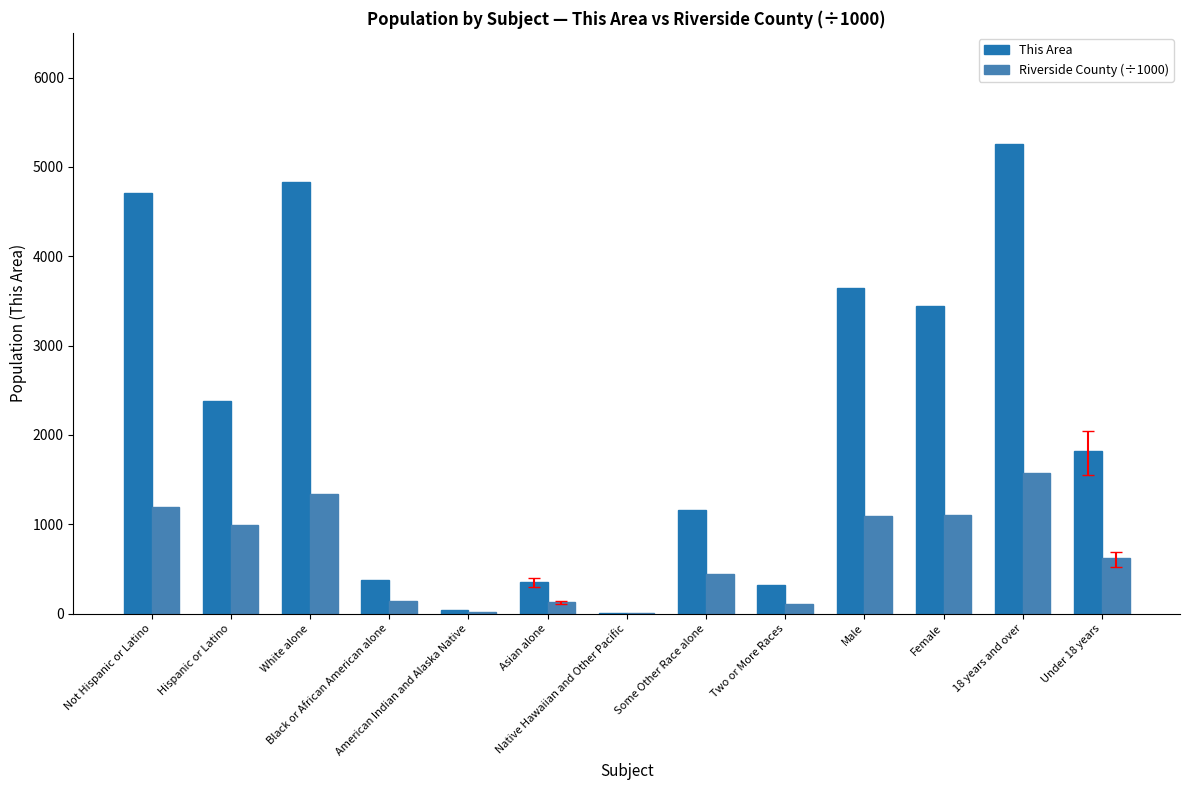

What is the sum of all This Area values?

28328.0